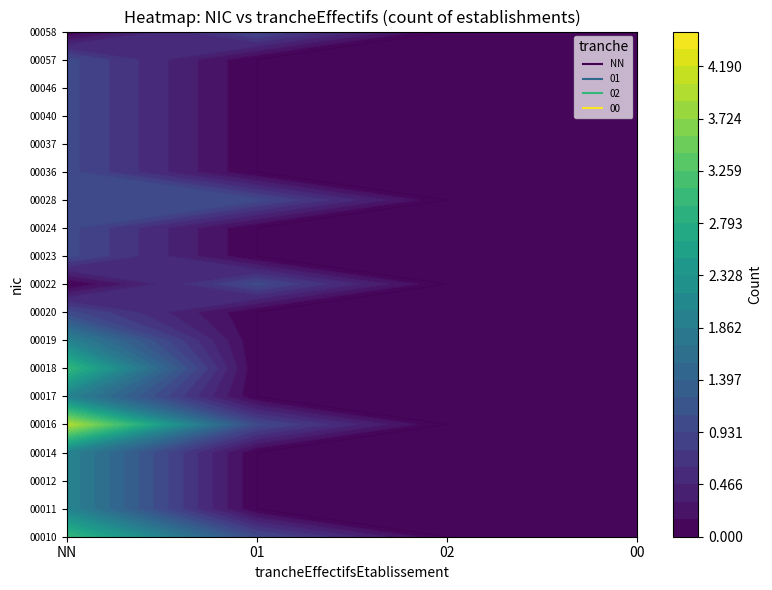

At which category is the sum across all series the highest?

NN